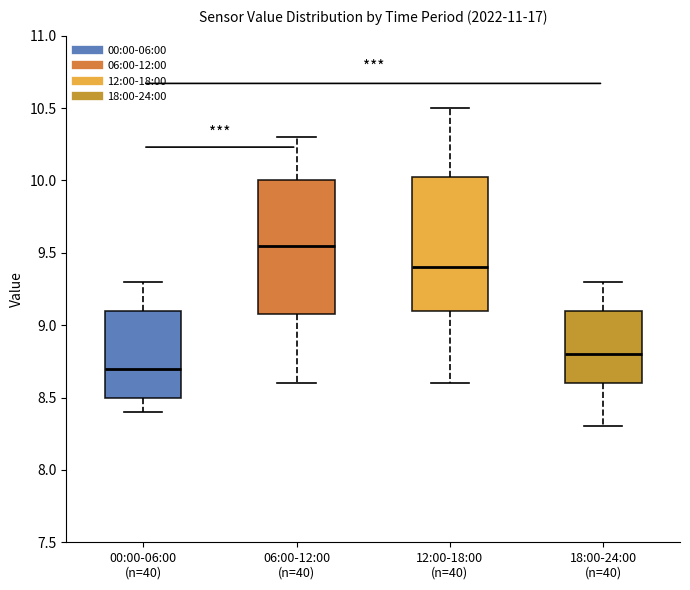

Reading left to right, transcribe this box plot: for each box, give where its median line is, the range the box spans, and where its two whiskers end, as read against the y-axis. The values are not printed on the chart, so give them approximately, as read against the axis.

00:00-06:00 (n=40): median 8.70, box 8.50 to 9.10, whiskers 8.40 to 9.30
06:00-12:00 (n=40): median 9.55, box 9.10 to 10.00, whiskers 8.60 to 10.30
12:00-18:00 (n=40): median 9.40, box 9.10 to 10.05, whiskers 8.60 to 10.50
18:00-24:00 (n=40): median 8.80, box 8.60 to 9.10, whiskers 8.30 to 9.30